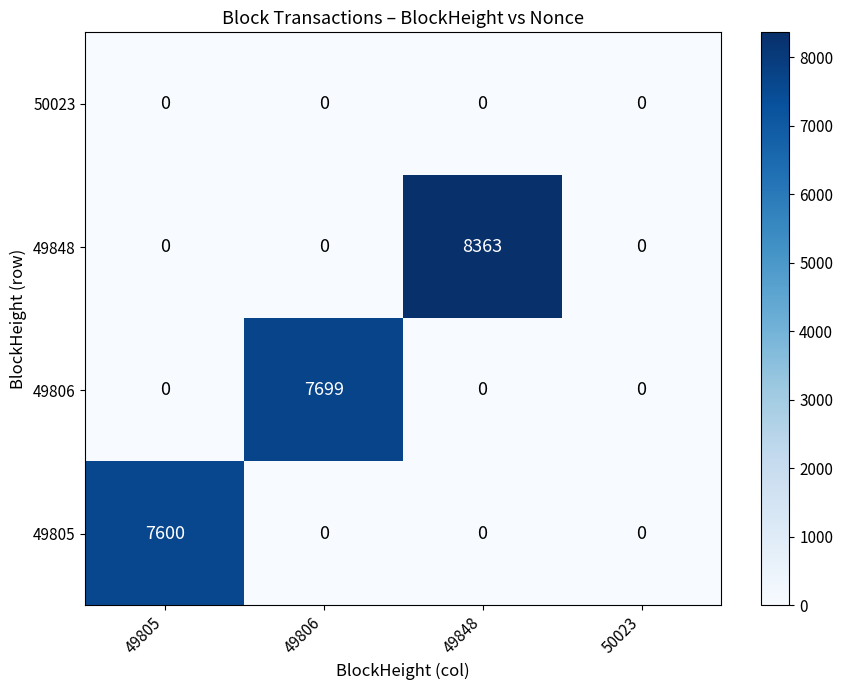

Count the 49806 values in the range 0 to 7699.

4